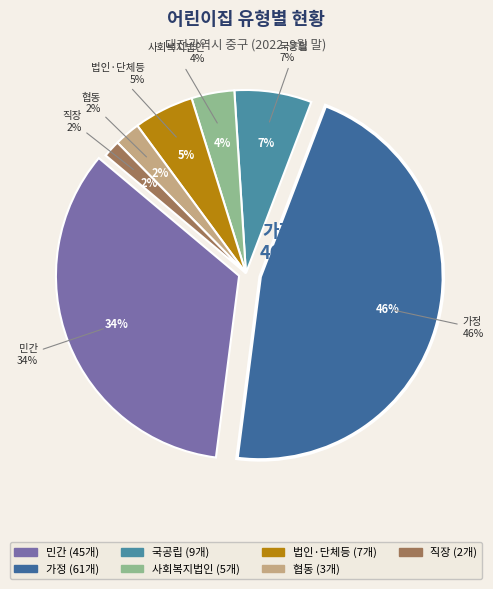

To the nearest percent, what is the average slice percentage?

14%